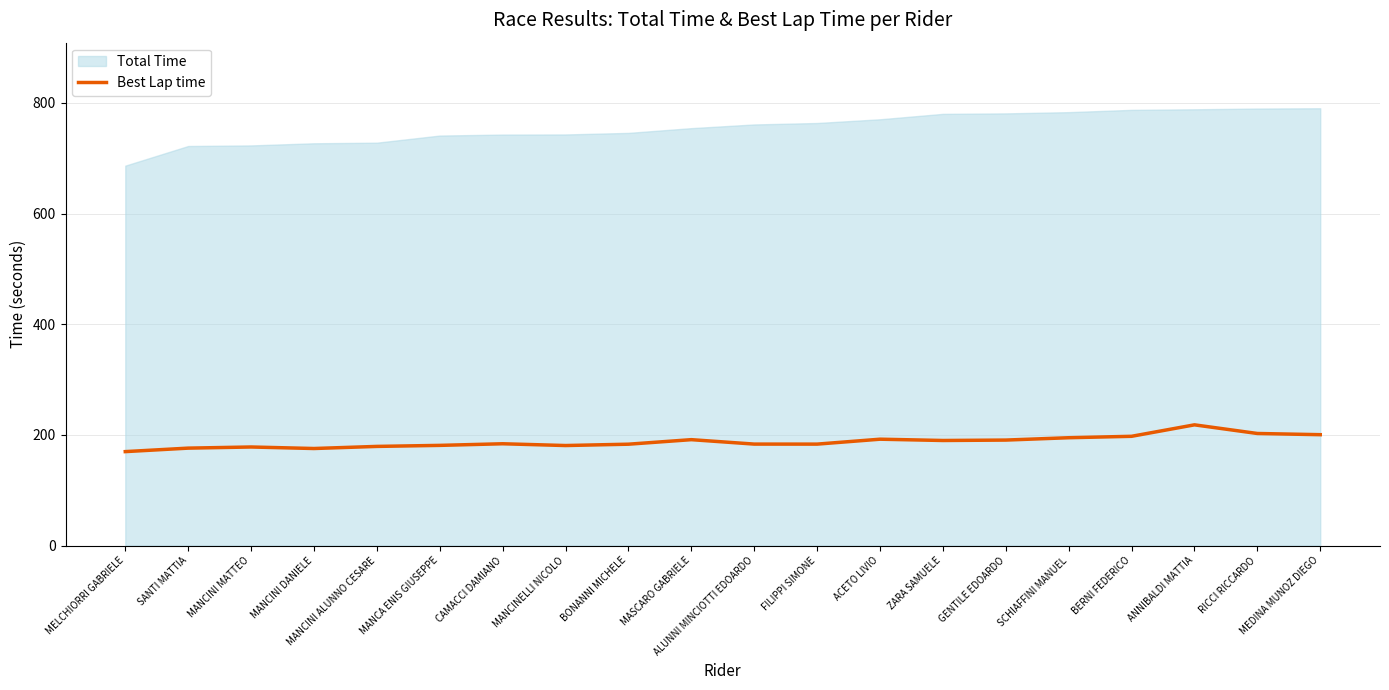

How many values are below 183?

7